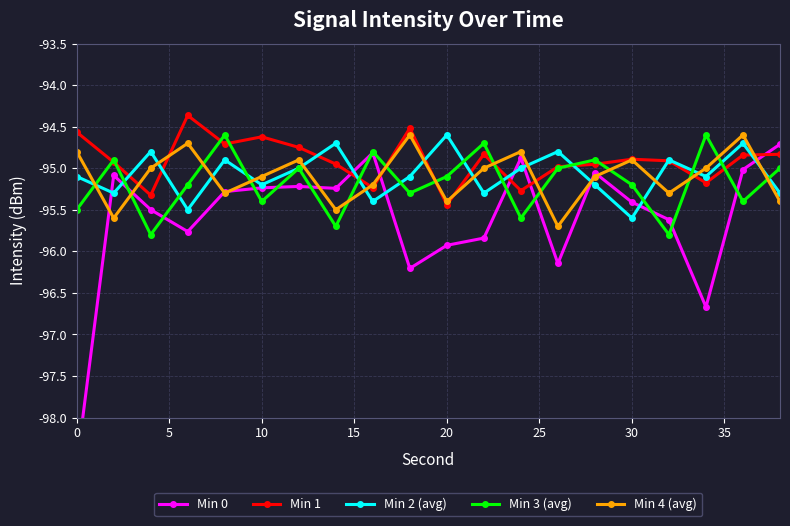

How many intersections are there between Min 4 (avg) and Min 3 (avg)?

13